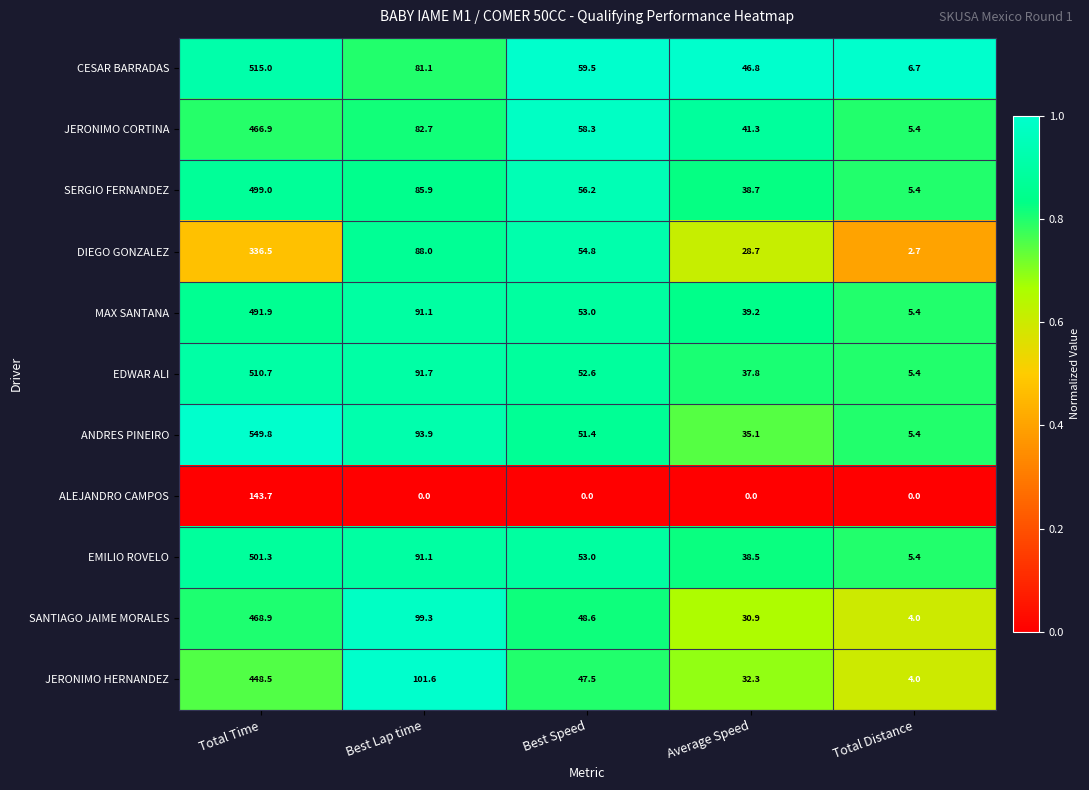

True or false: ALEJANDRO CAMPOS has a value of 0.0 at Total Distance.

True